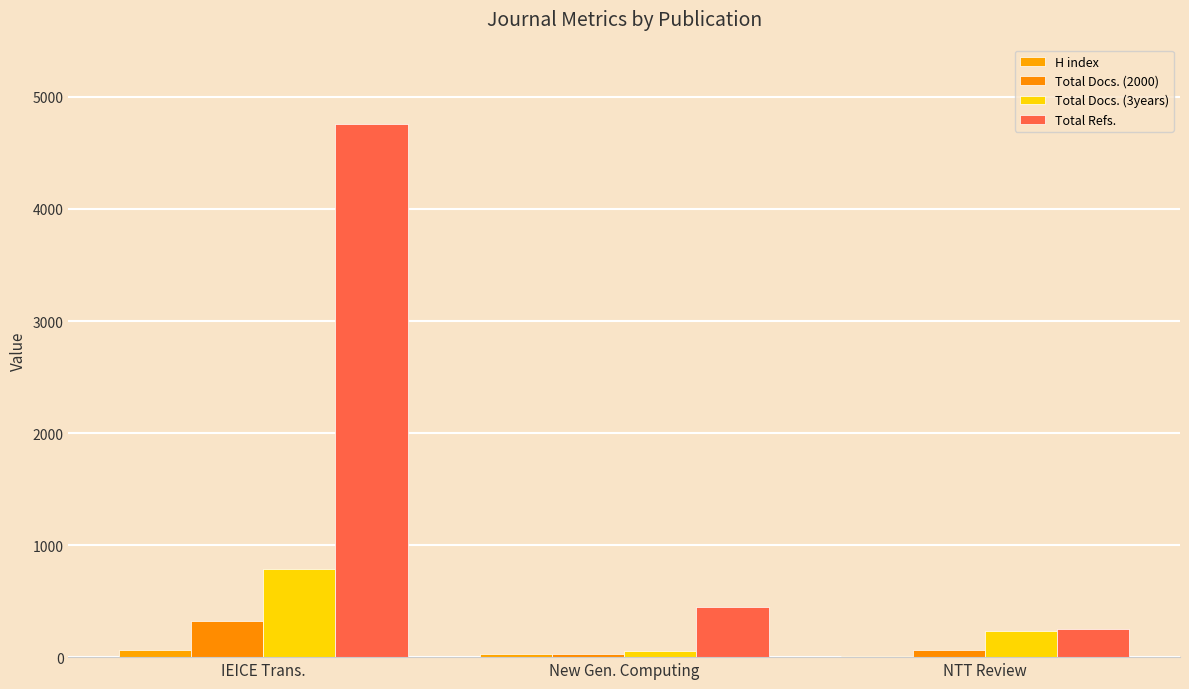

How many categories are shown in the chart?

3